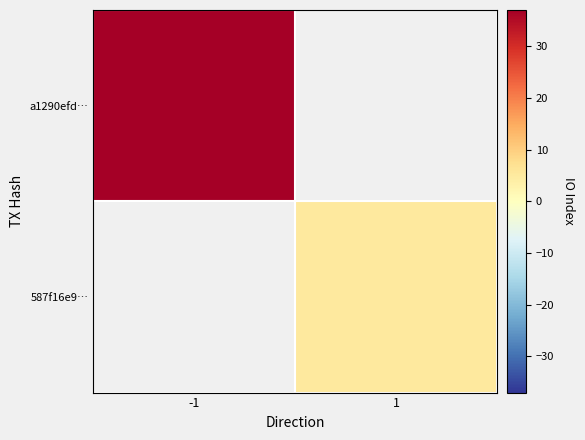

Between -1 and 1, which series saw the biggest shift?

a1290efd…